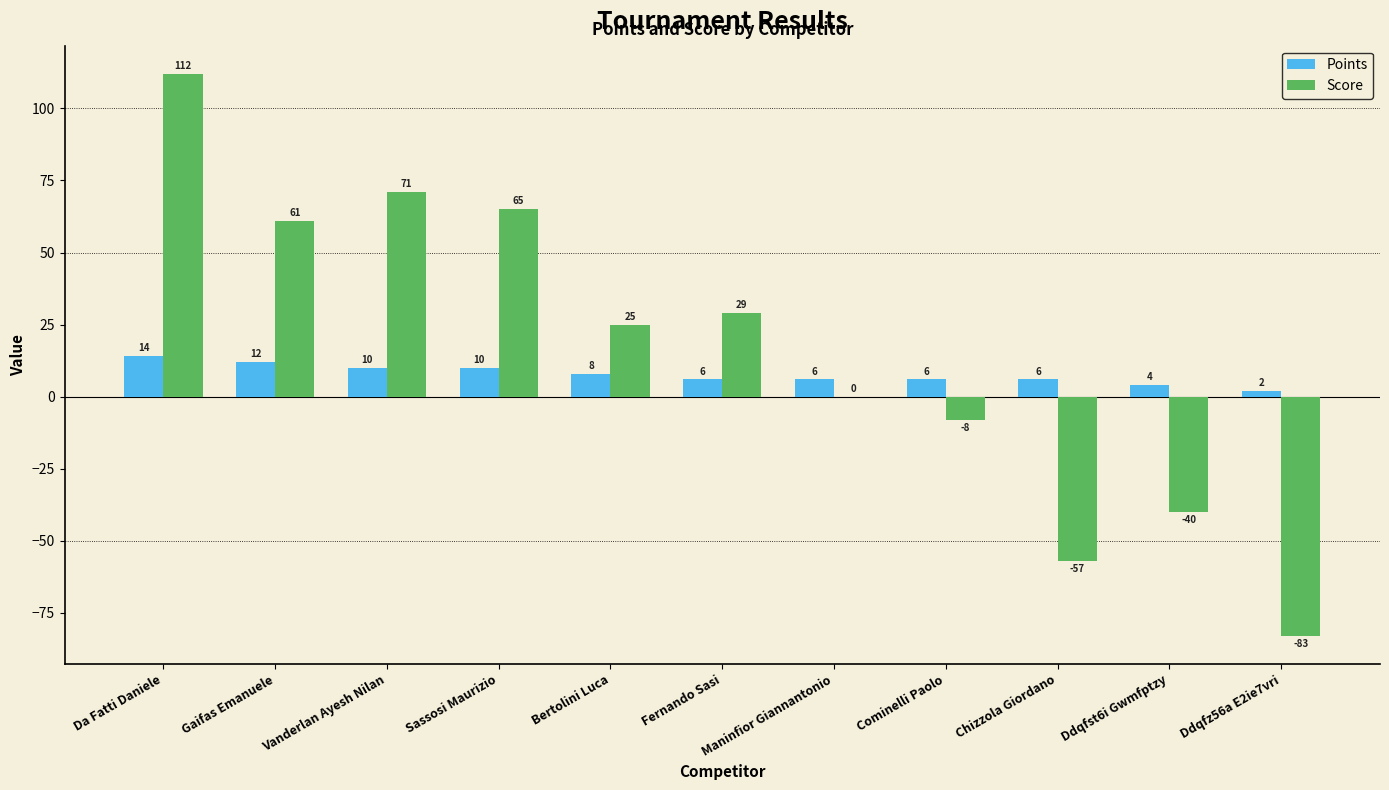

Which category has the highest value in the Points series?

Da Fatti Daniele